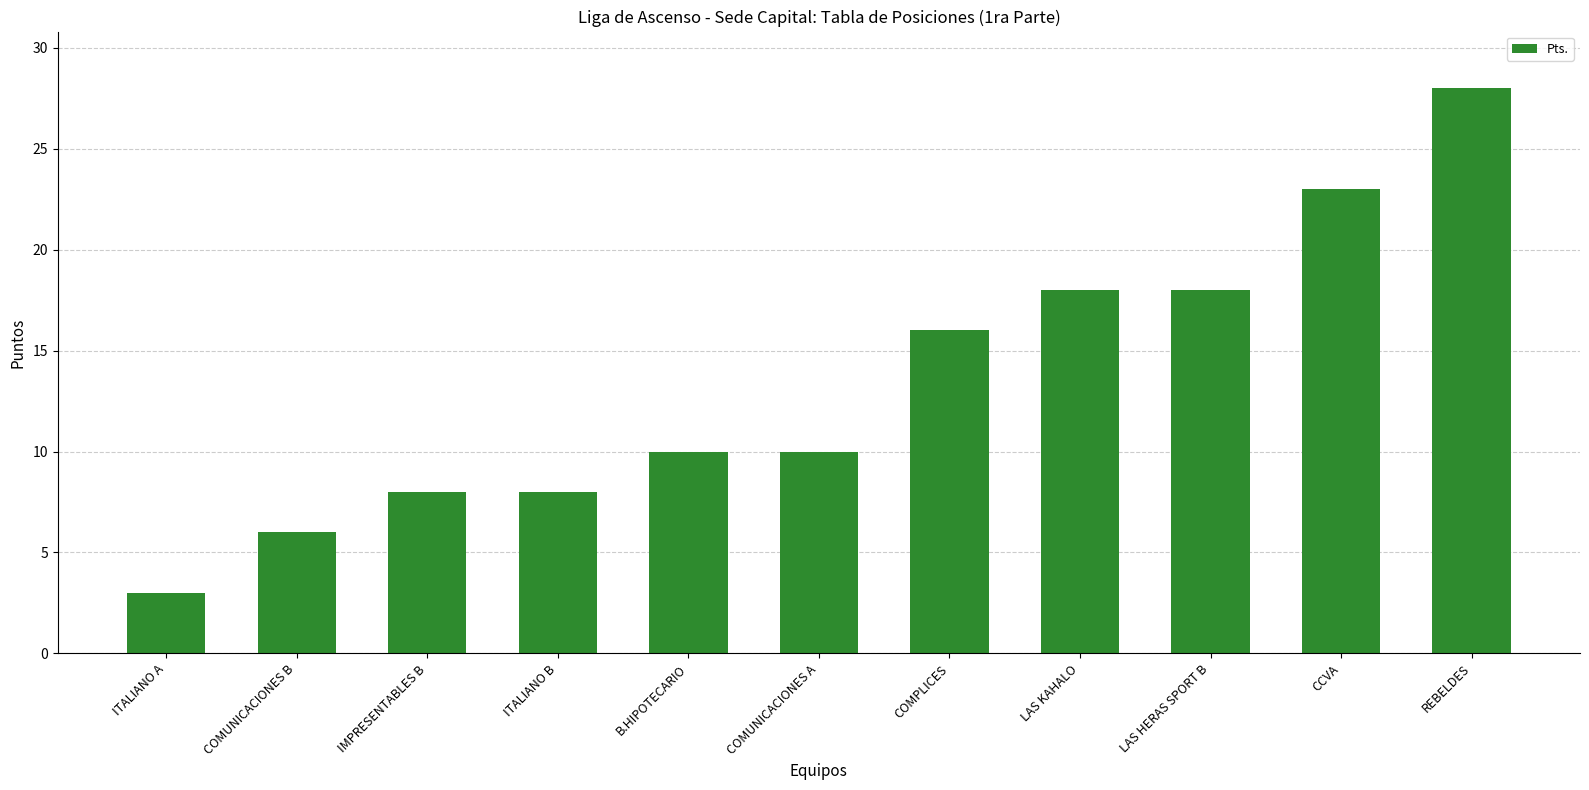

True or false: the data shows 5 at LAS HERAS SPORT B.

False